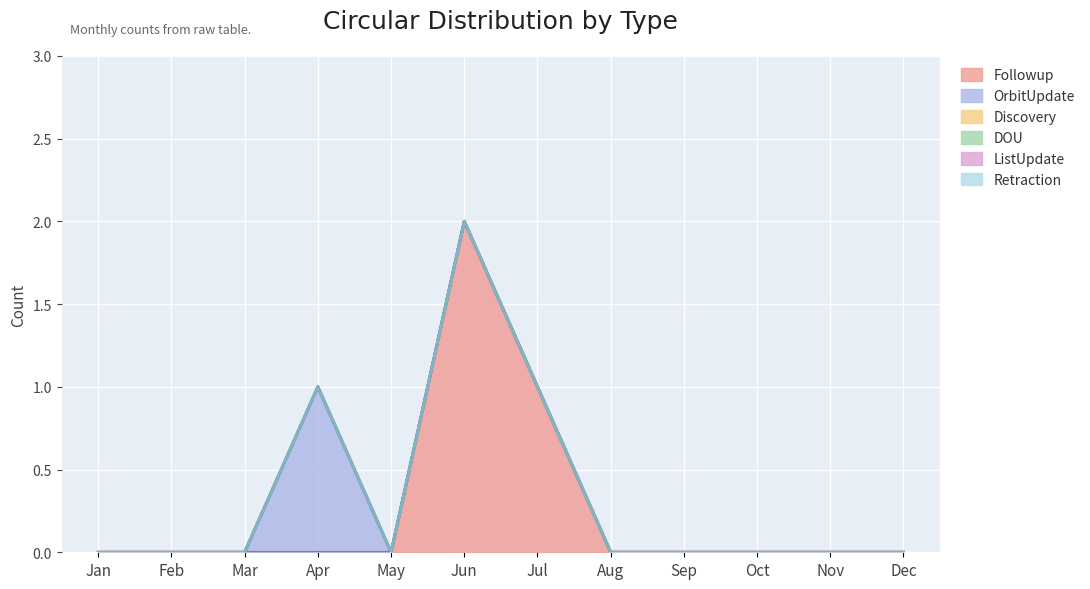

Which category has the highest value across all series?

Jun